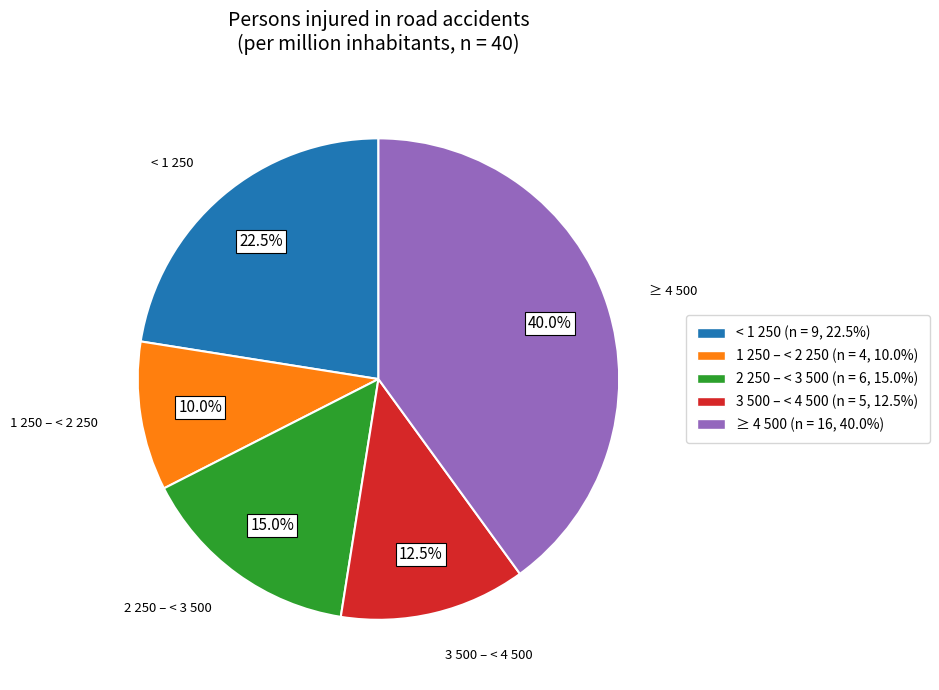

Rank the categories by value from highest to lowest.

≥ 4 500, < 1 250, 2 250 – < 3 500, 3 500 – < 4 500, 1 250 – < 2 250